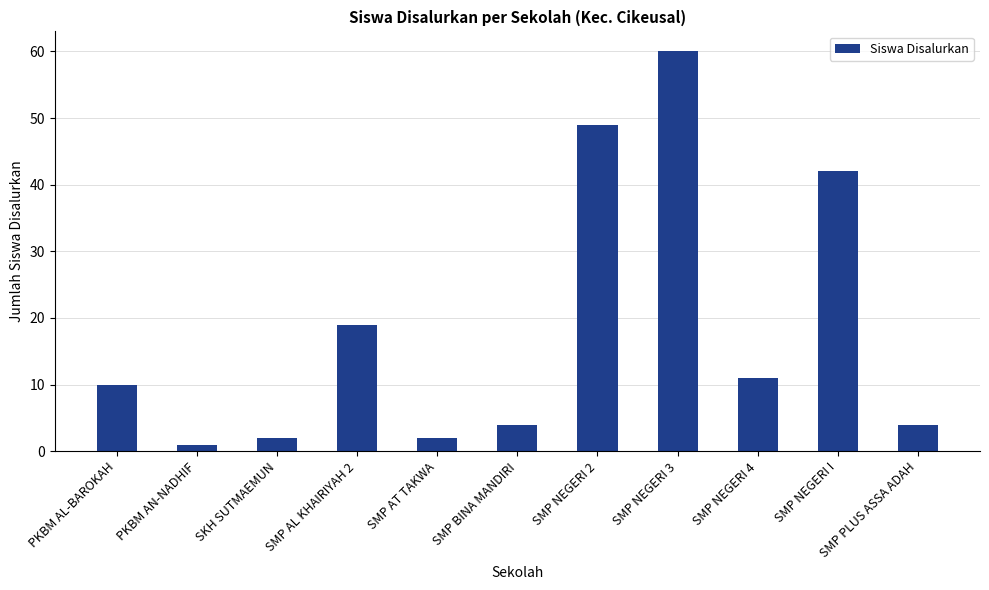

The chart shows a value of 4 at SKH SUTMAEMUN. True or false?

False